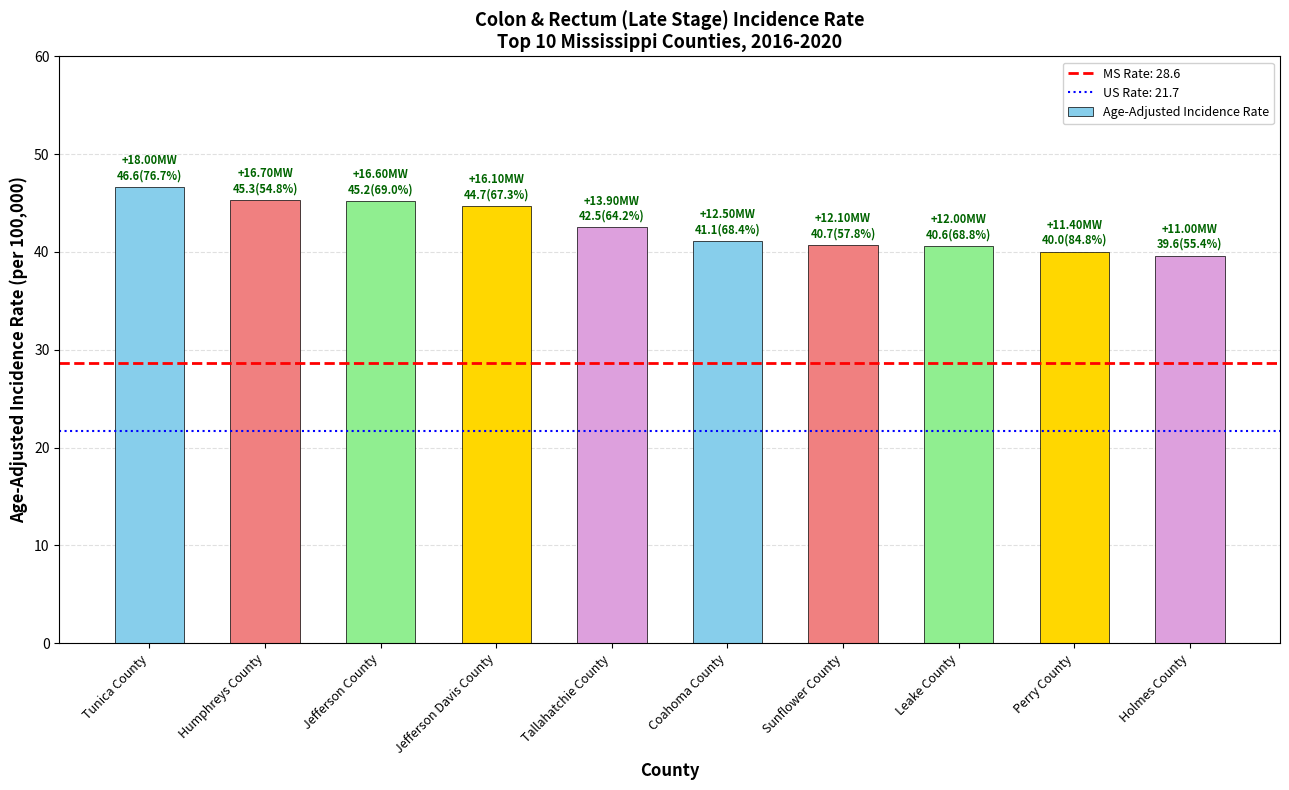

The value at Sunflower County is 68.4. True or false?

False